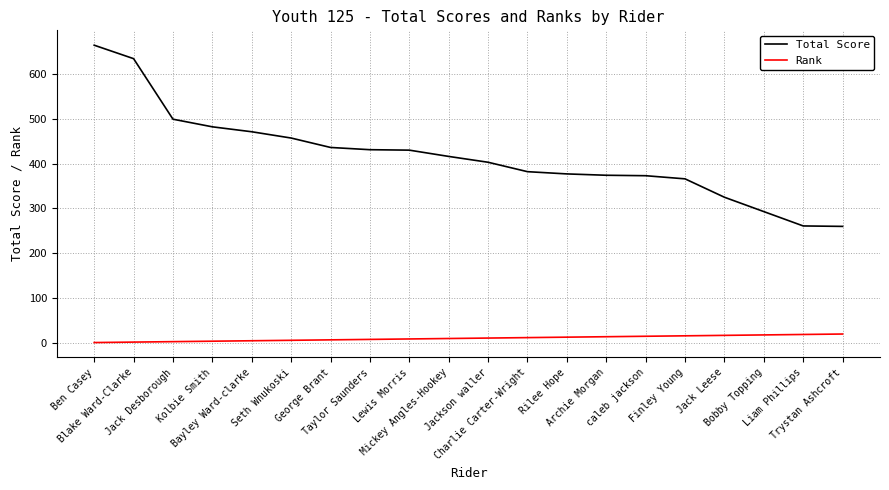

What is the minimum value shown in the chart?

1